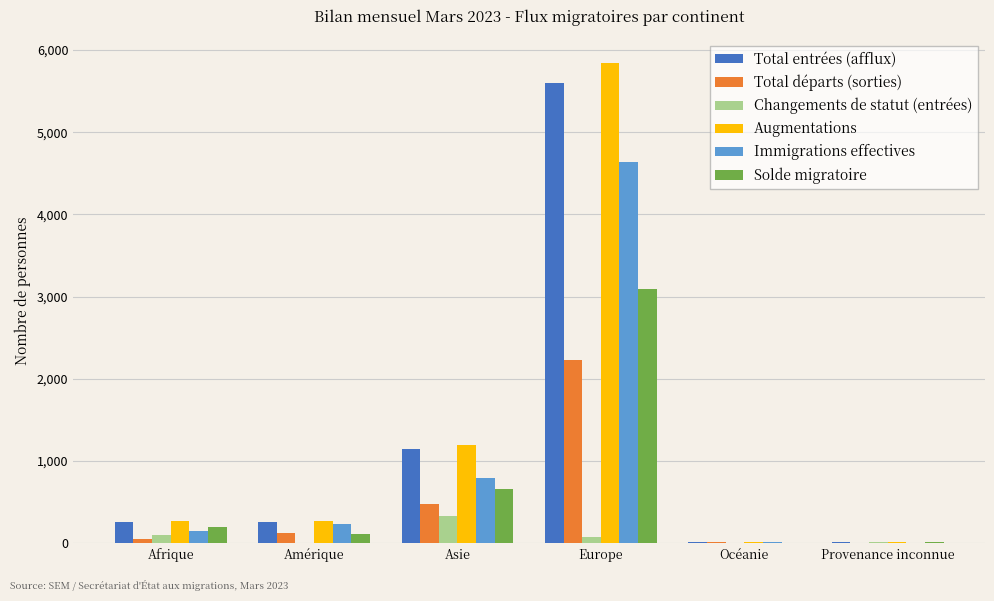

Are the bars grouped side by side (vs. stacked)?

Yes